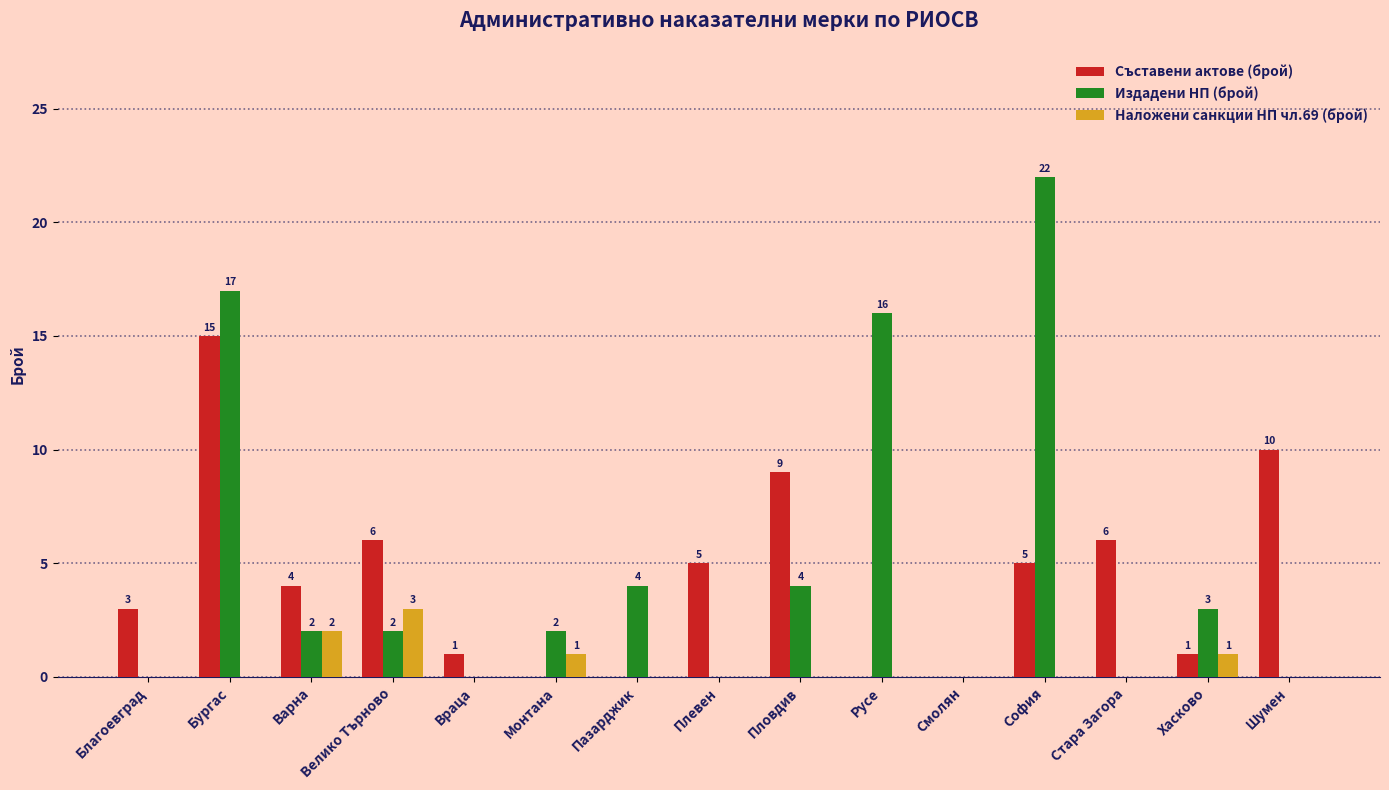

The value of Издадени НП (брой) at Стара Загора is 0. True or false?

True